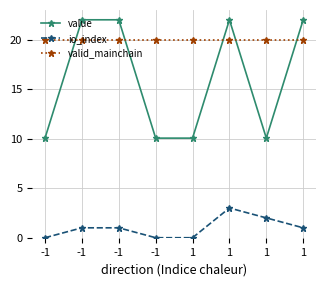

What is the value of the valid_mainchain point at the 5th from the left?

20.0